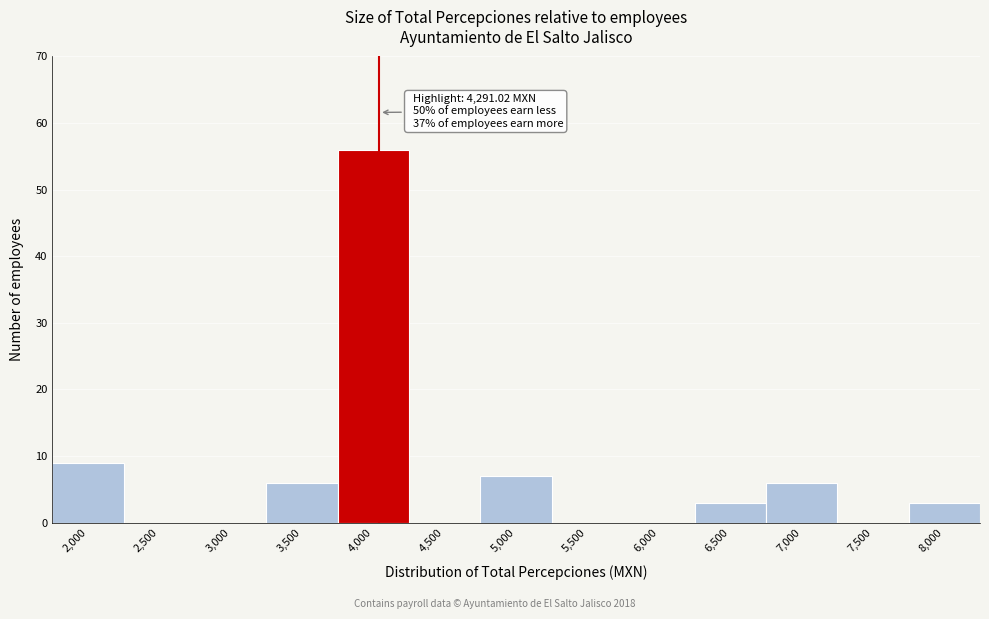

Reading left to right, what are all the values shown in this chart?

2,000=9	2,500=0	3,000=0	3,500=6	4,000=56	4,500=0	5,000=7	5,500=0	6,000=0	6,500=3	7,000=6	7,500=0	8,000=3